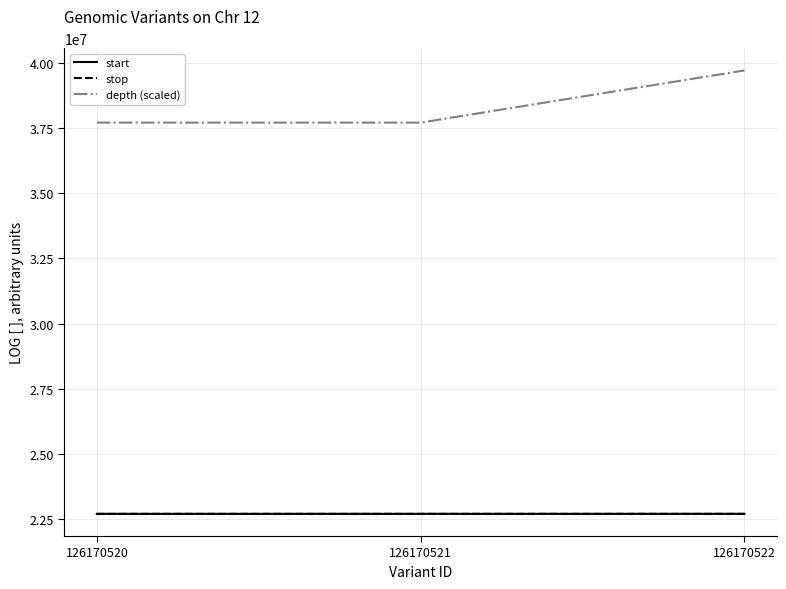

What is the greatest value displayed?

39708500